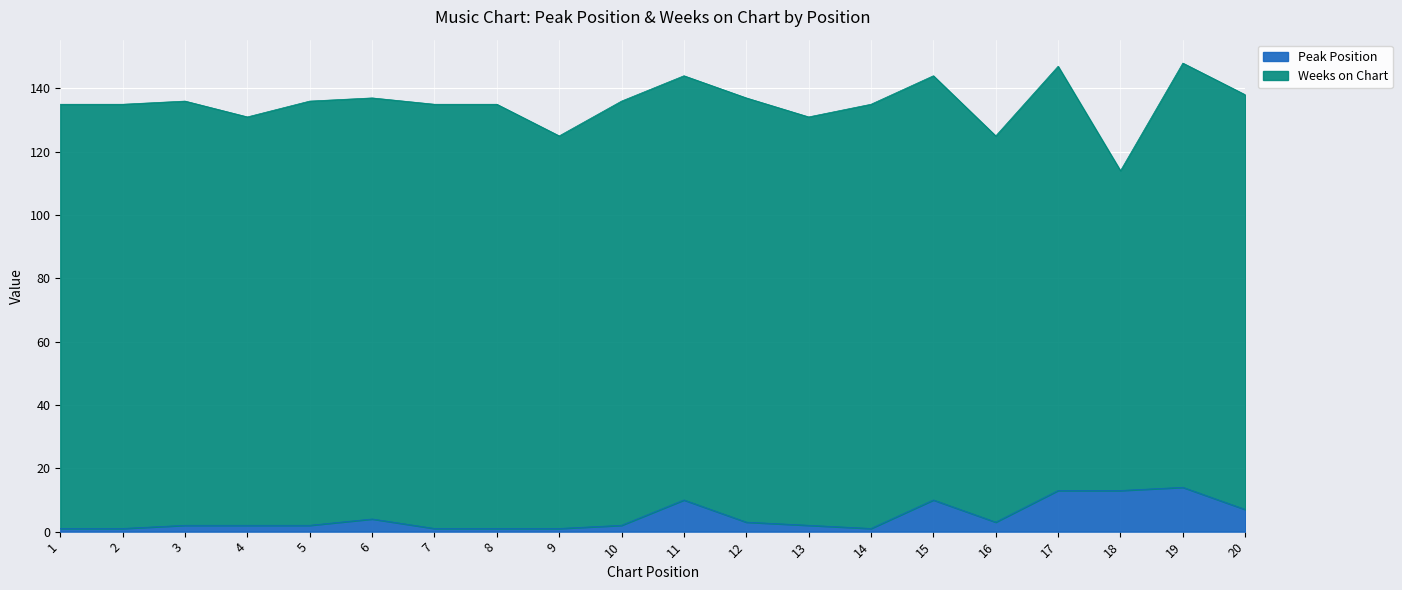

Reading left to right, list all the values displayed in this chart.

1	1	2	2	2	4	1	1	1	2	10	3	2	1	10	3	13	13	14	7